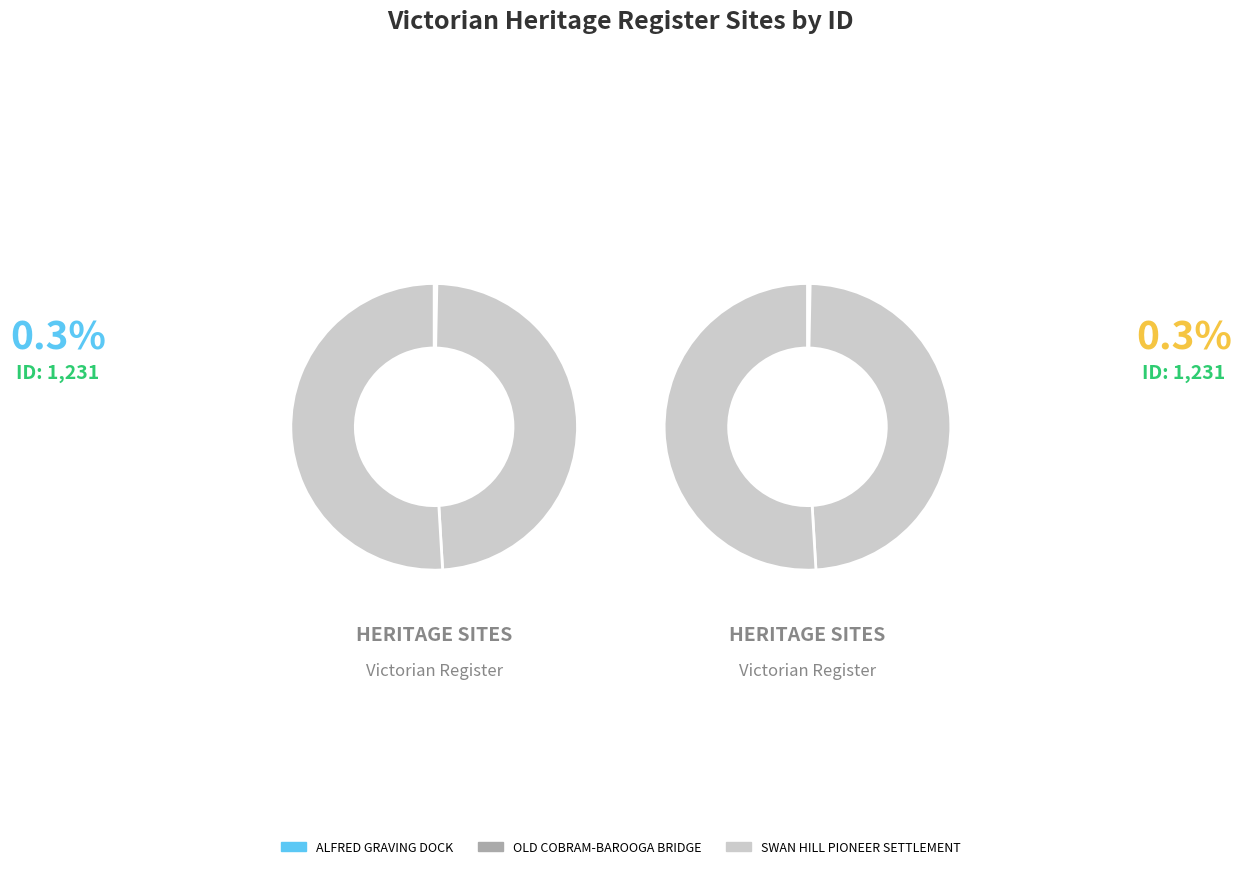

Count the number of slices in the pie.

3